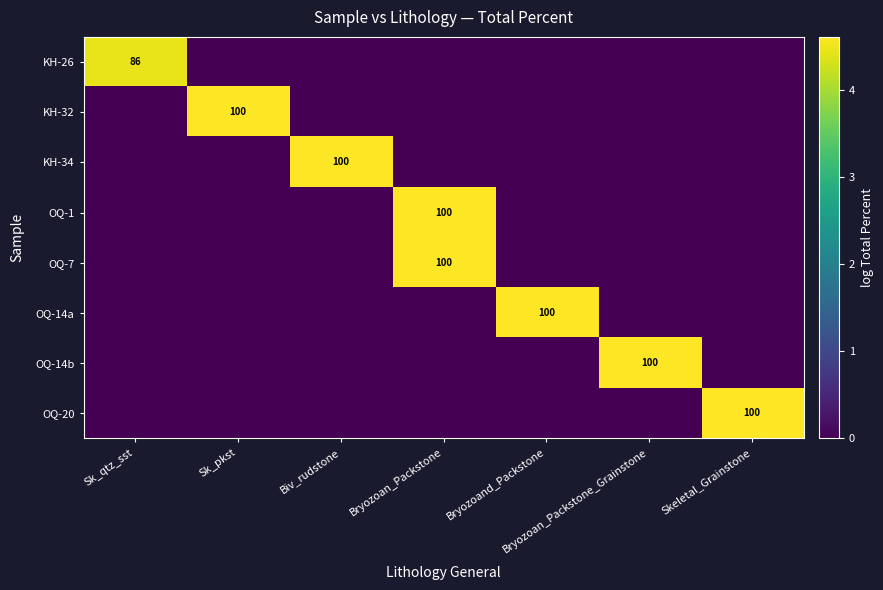

The OQ-14b series shows 100 at Bryozoan_Packstone_Grainstone. True or false?

True